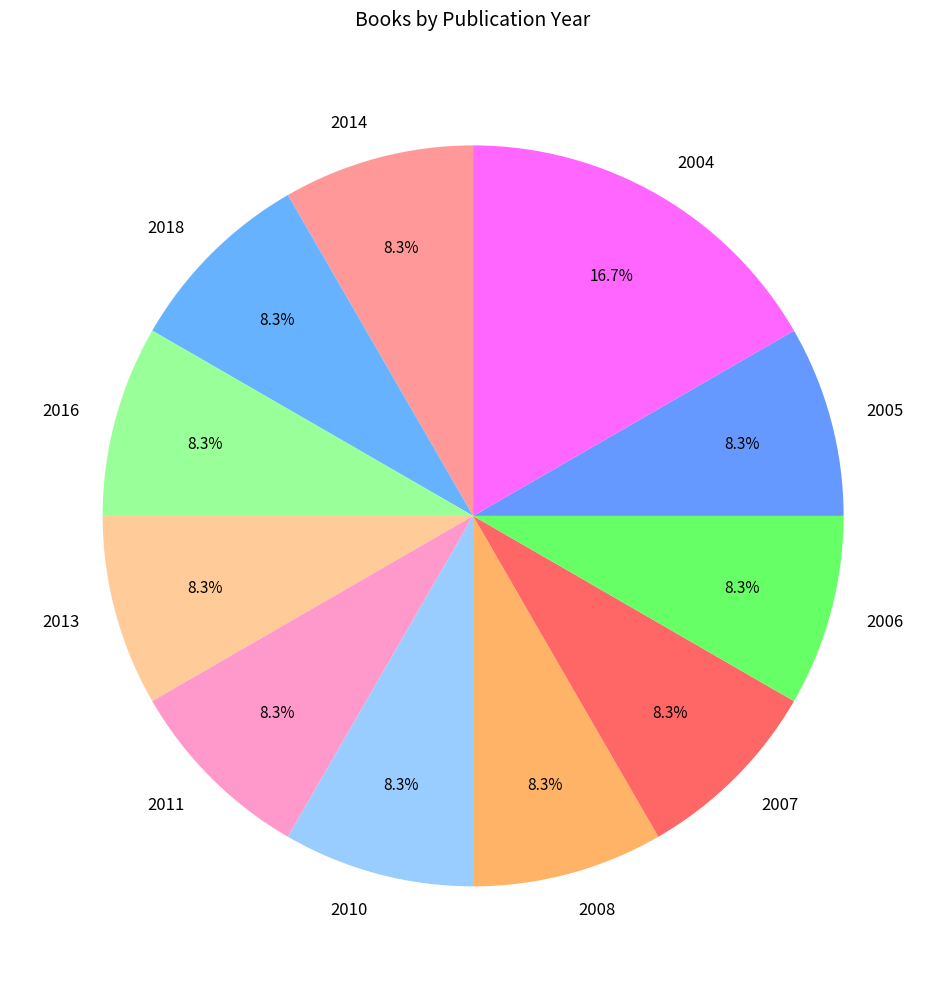

Which slice is the largest?

2004